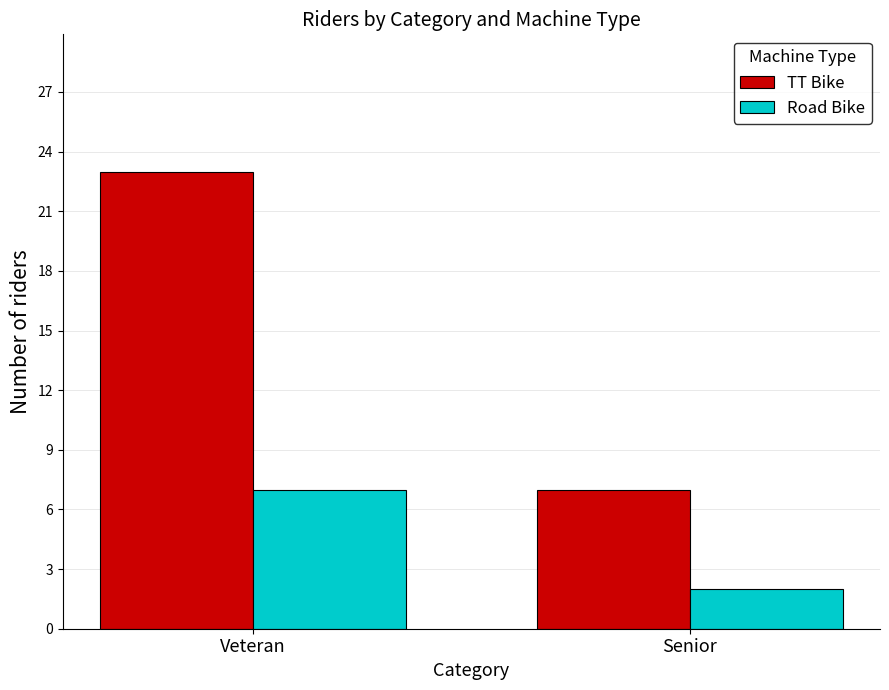

What is the sum of the TT Bike values at Senior and Veteran?

30